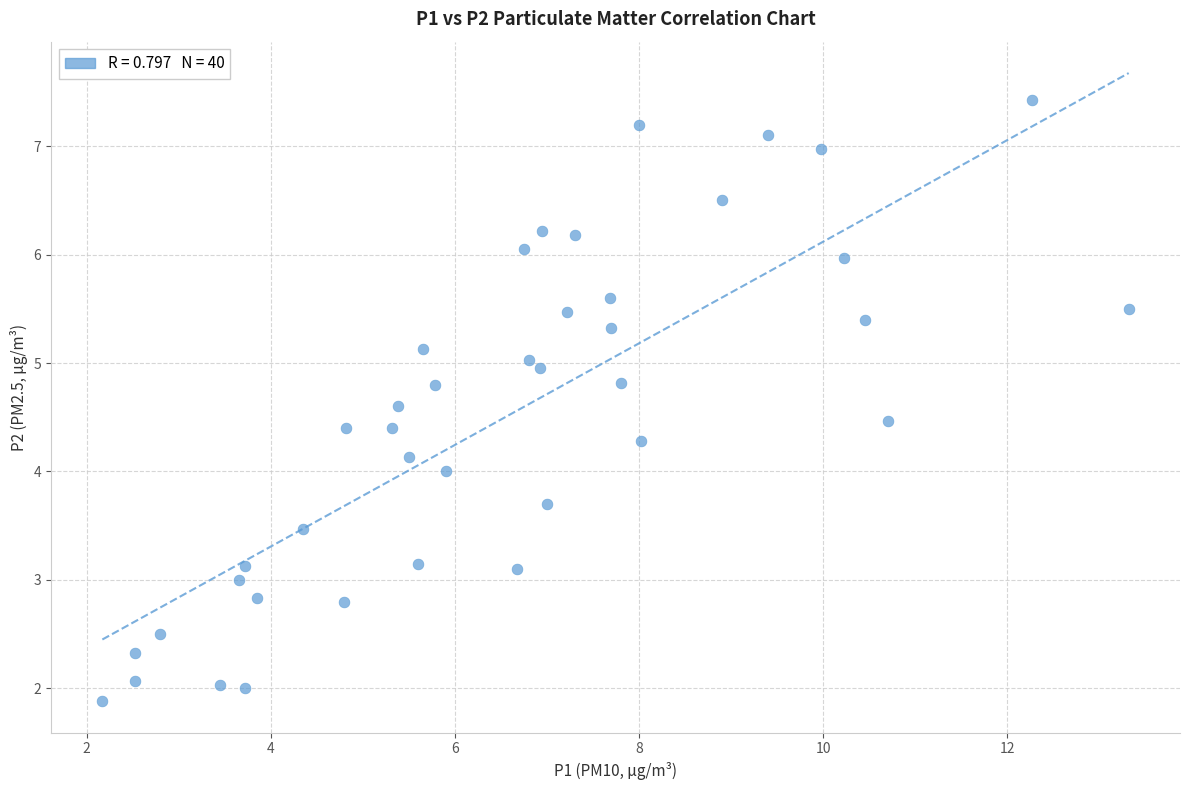

What is the range of X values (max minus min)?

11.2